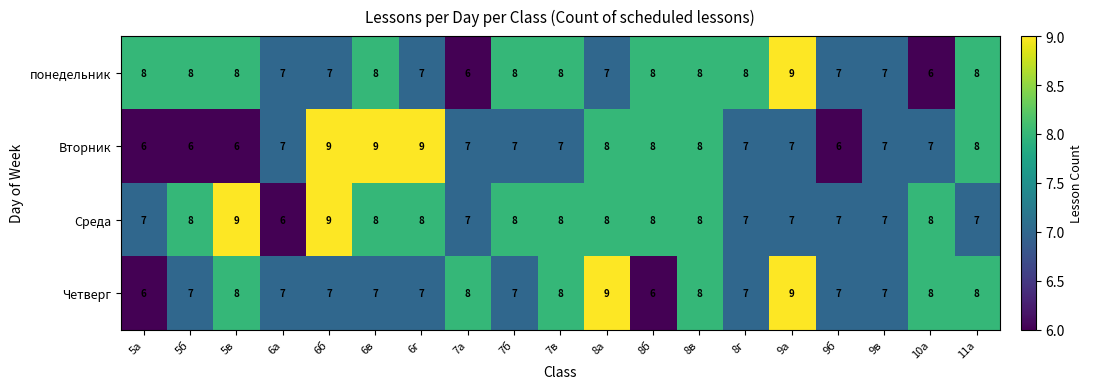

What is the average value of the Среда series?

8